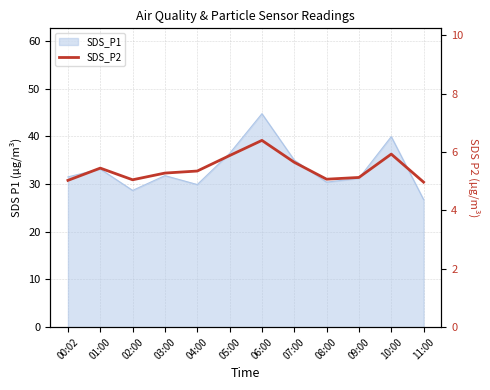

How many values are below 5?

1